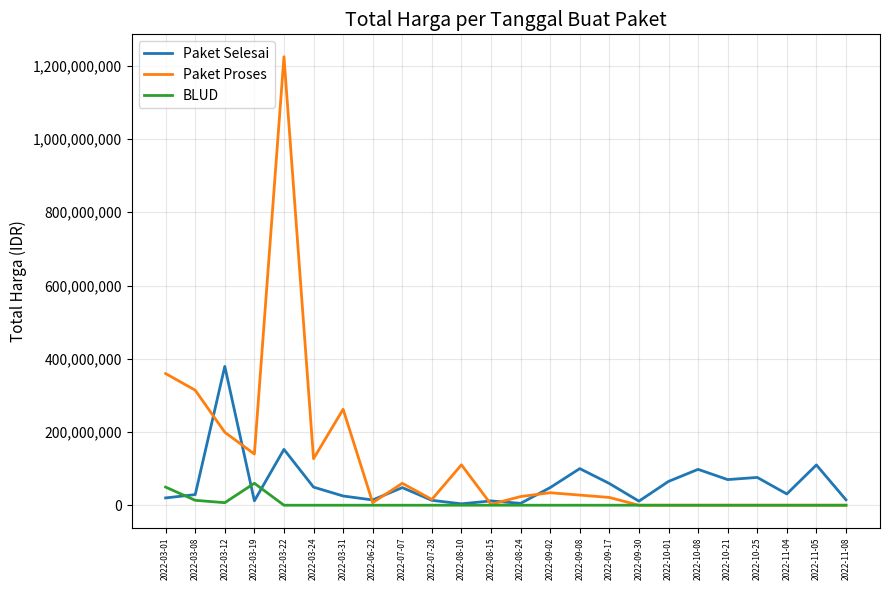

Is it true that BLUD equals 0 at 2022-11-08?

True